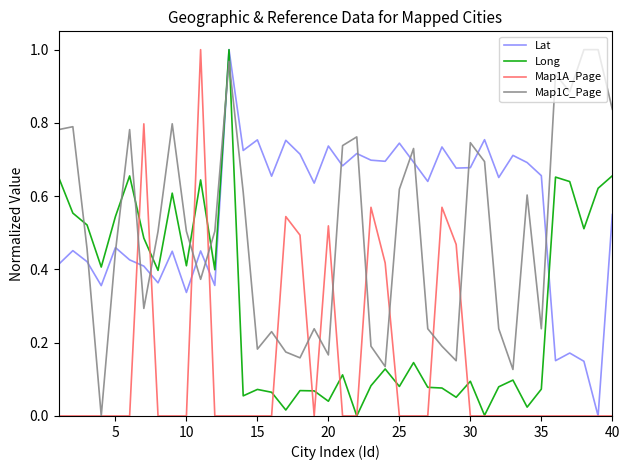

Which series has the largest total across all categories?

Lat